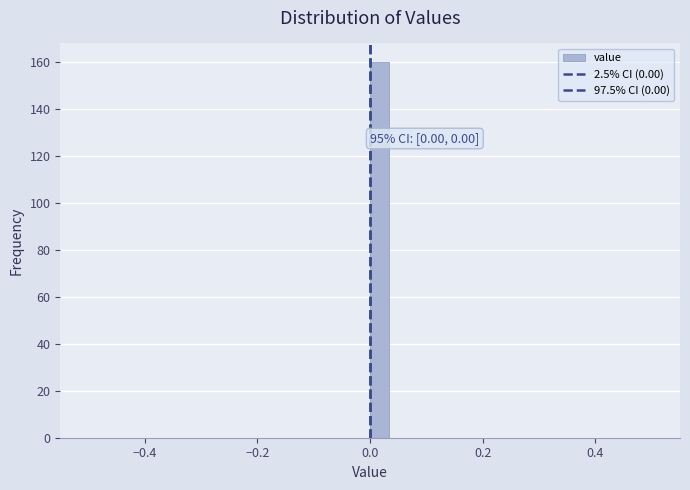

Read against the x-axis, roughly where is the centre of the tallest bar?

0.02